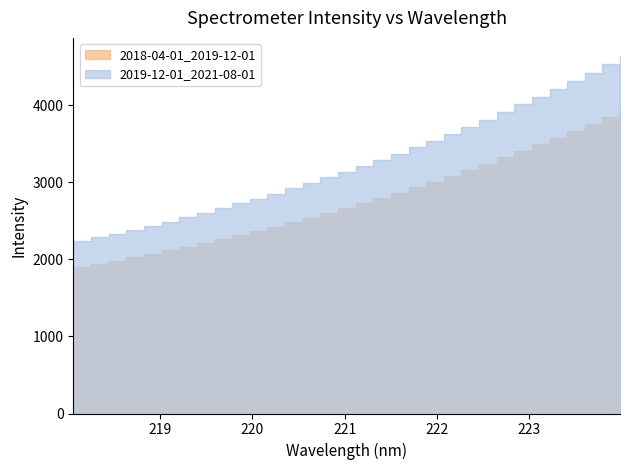

What is the difference between the values at 221.8812 and 219.0156?

892.1